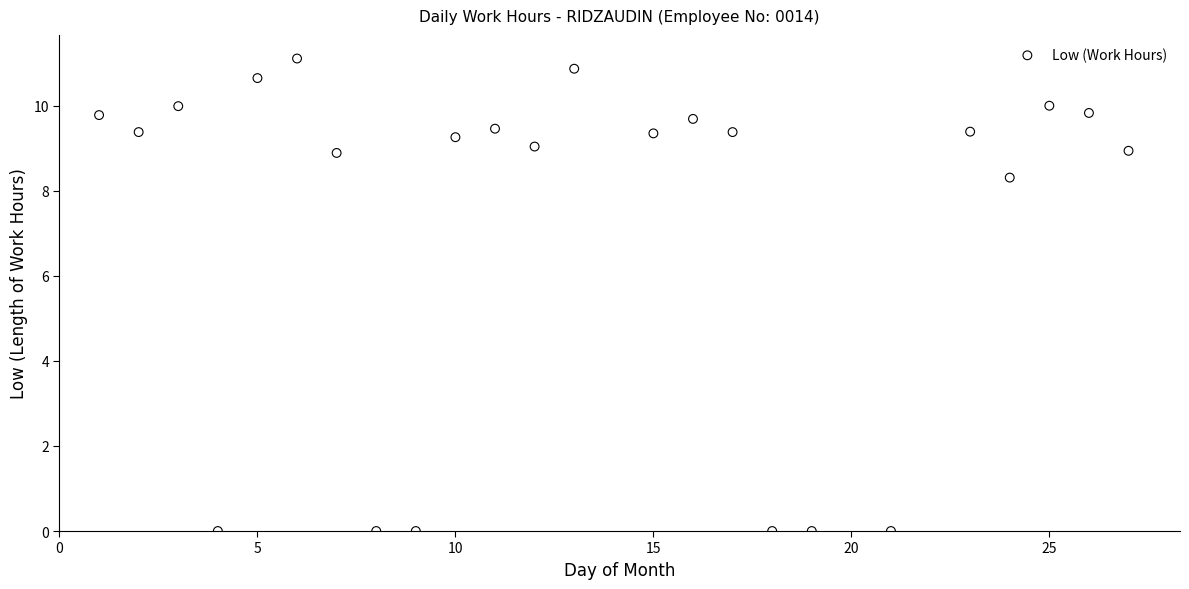

What is the range of X values (max minus min)?

26.0